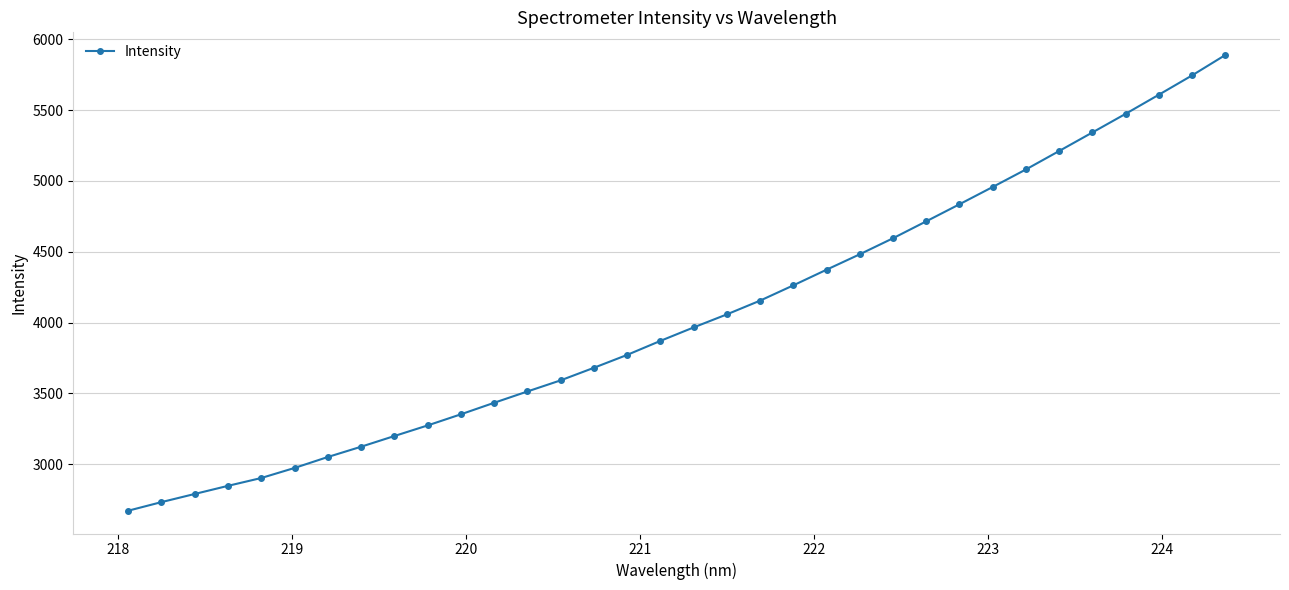

What is the minimum value shown in the chart?

2672.7